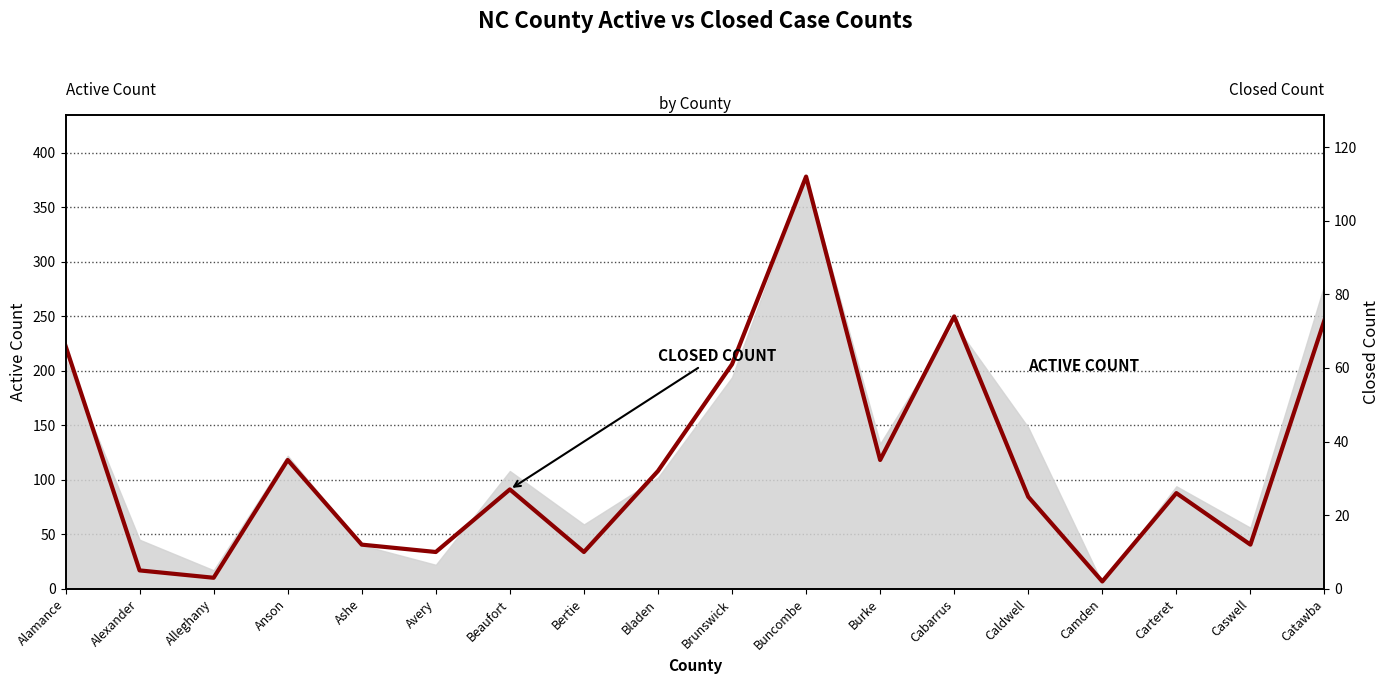

True or false: the data shows 35 at Anson.

True